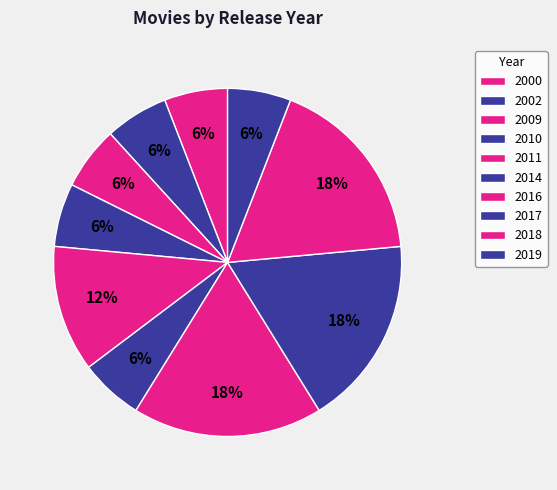

Between 2002 and 2010, which is larger?

2002